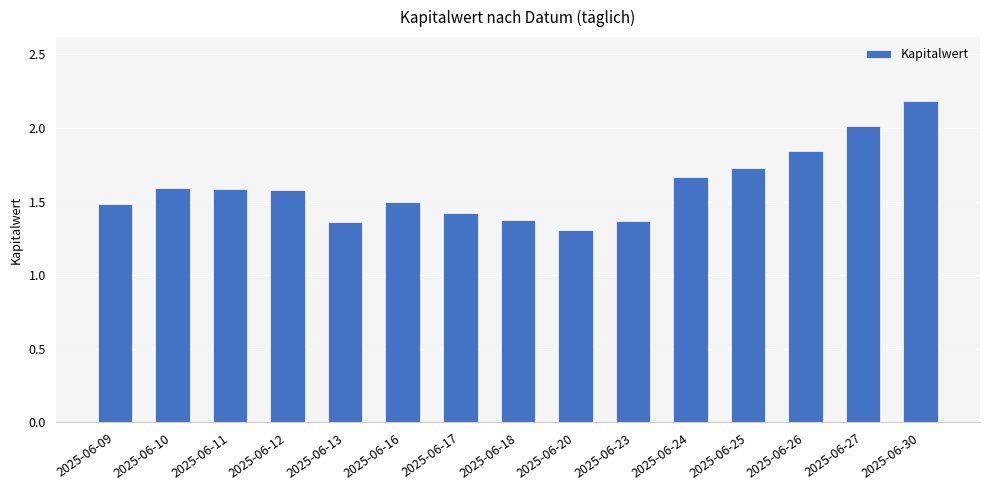

Approximately how many times larger is the value at 2025-06-18 compared to 2025-06-23?

1.0